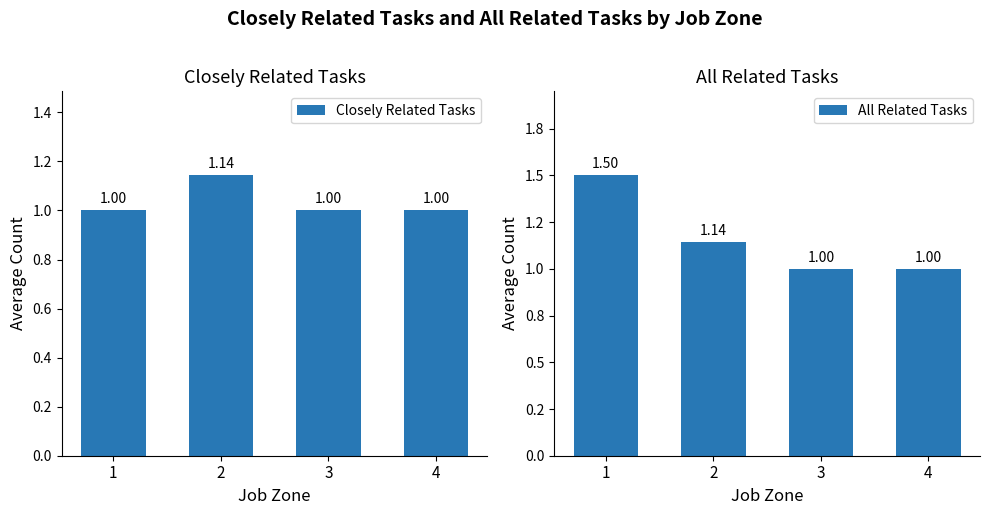

What is the sum of the Closely Related Tasks values at 2 and 3?

2.1